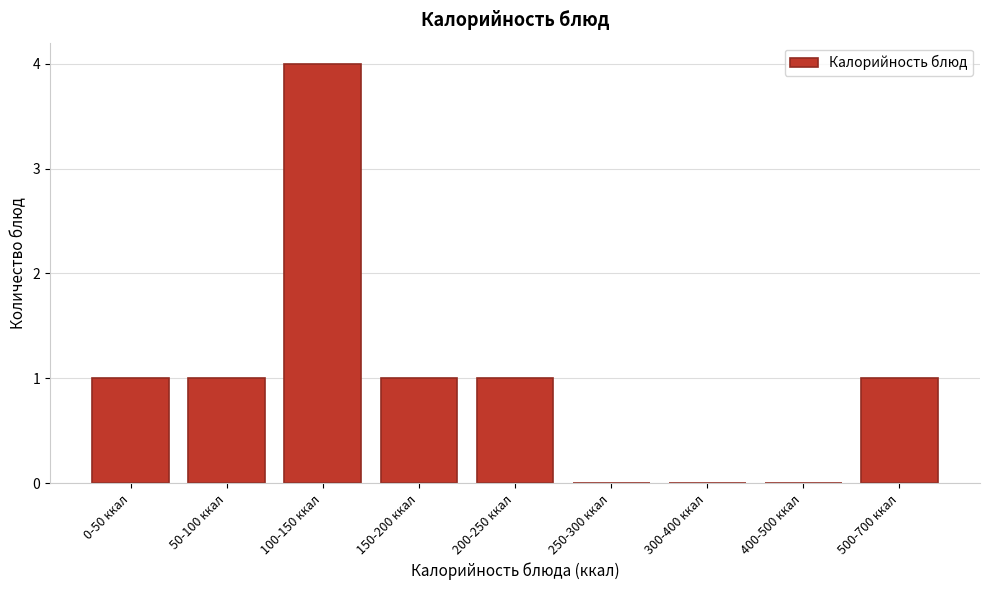

Reading left to right, extract all data points from this chart.

0-50 ккал=1	50-100 ккал=1	100-150 ккал=4	150-200 ккал=1	200-250 ккал=1	250-300 ккал=0	300-400 ккал=0	400-500 ккал=0	500-700 ккал=1